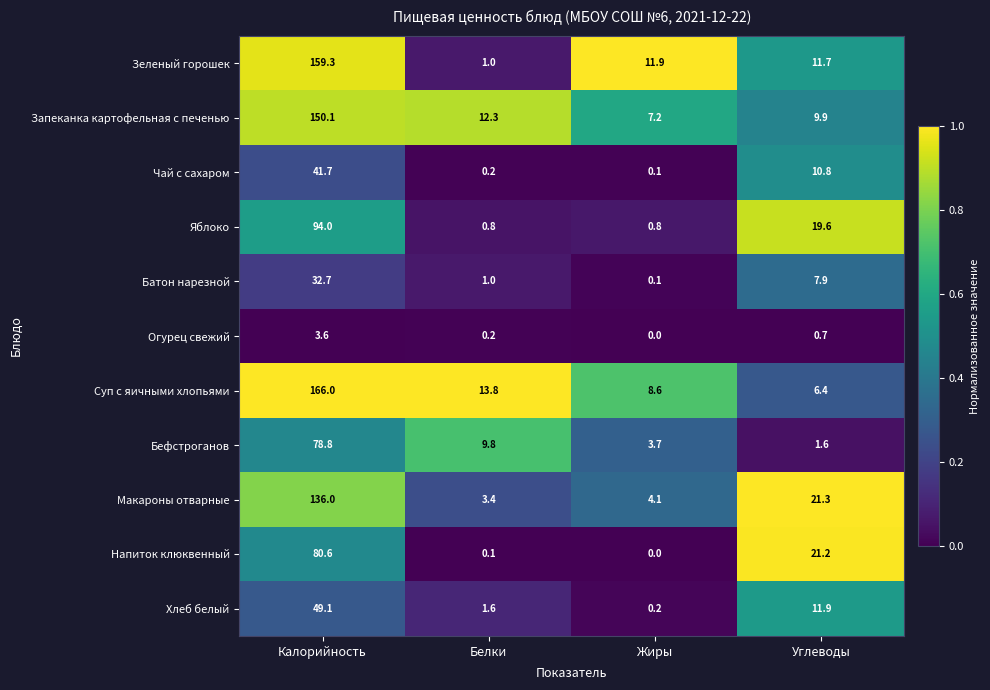

At which label does Макароны отварные reach its peak?

Калорийность